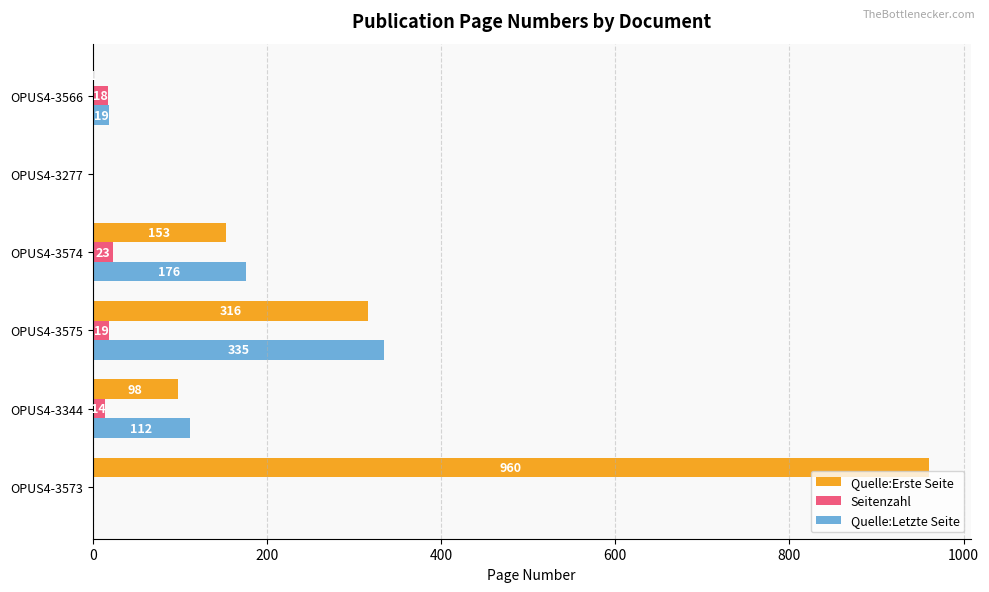

At which label is Seitenzahl closest to 11?

OPUS4-3344